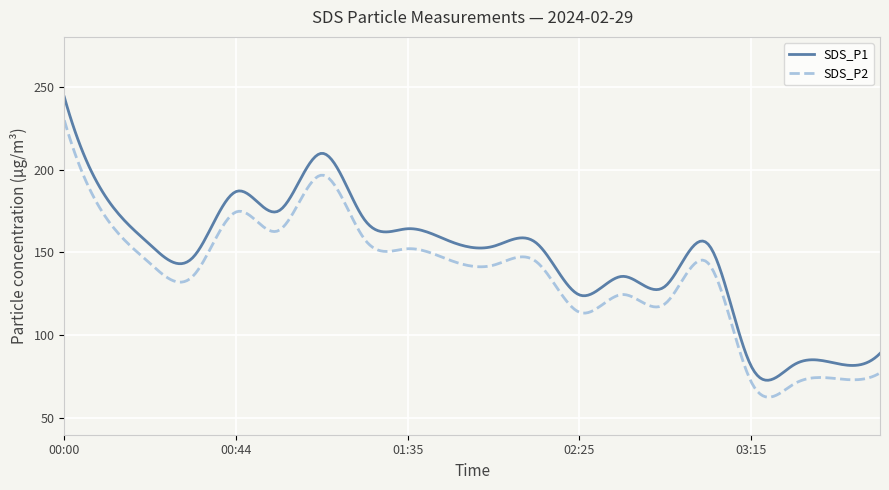

Rank the series by their maximum value, from highest to lowest.

SDS_P1, SDS_P2